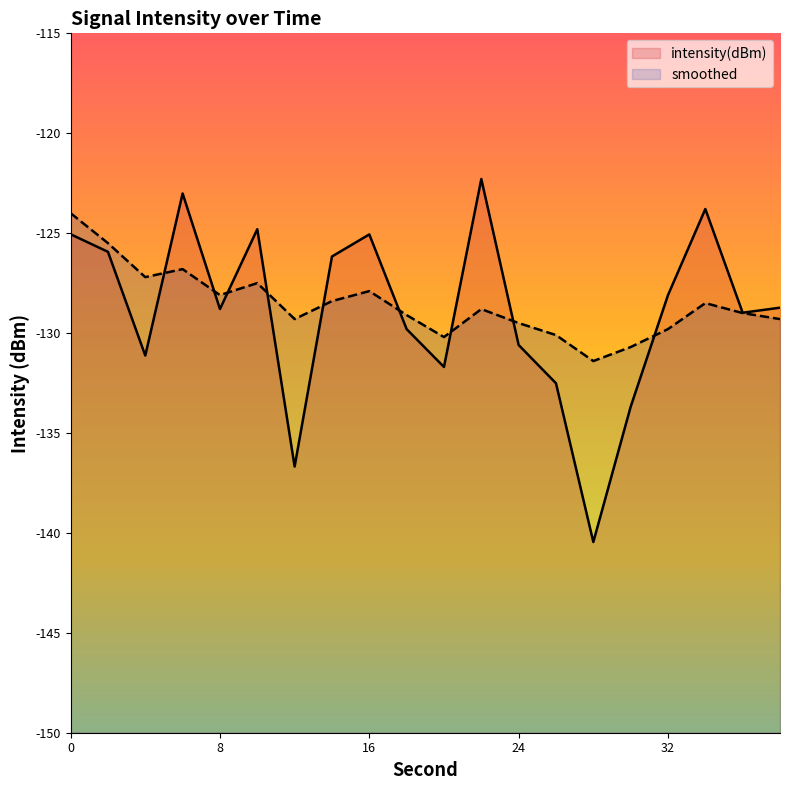

How many categories are shown in the chart?

20